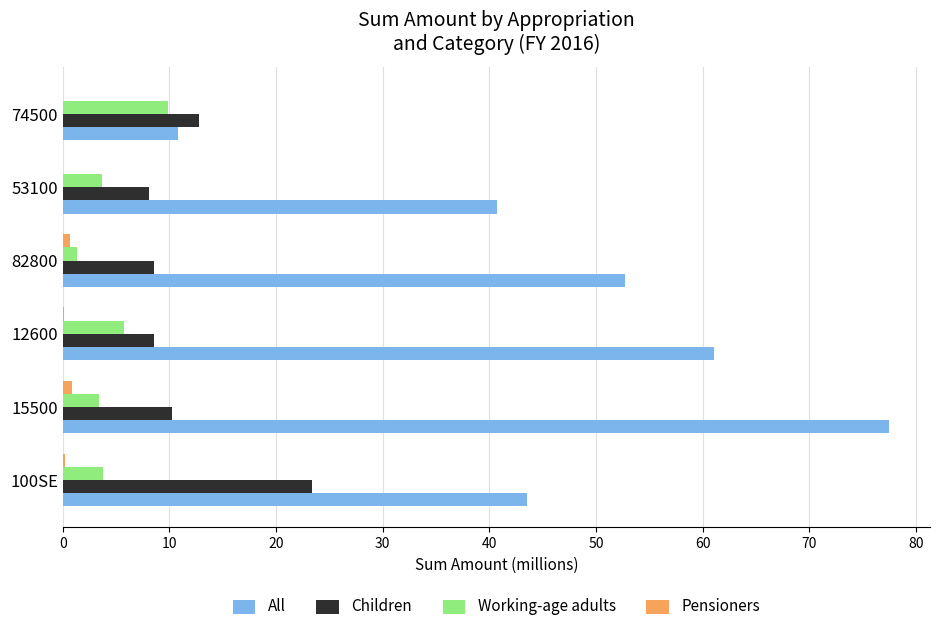

Which series has the largest total across all categories?

All